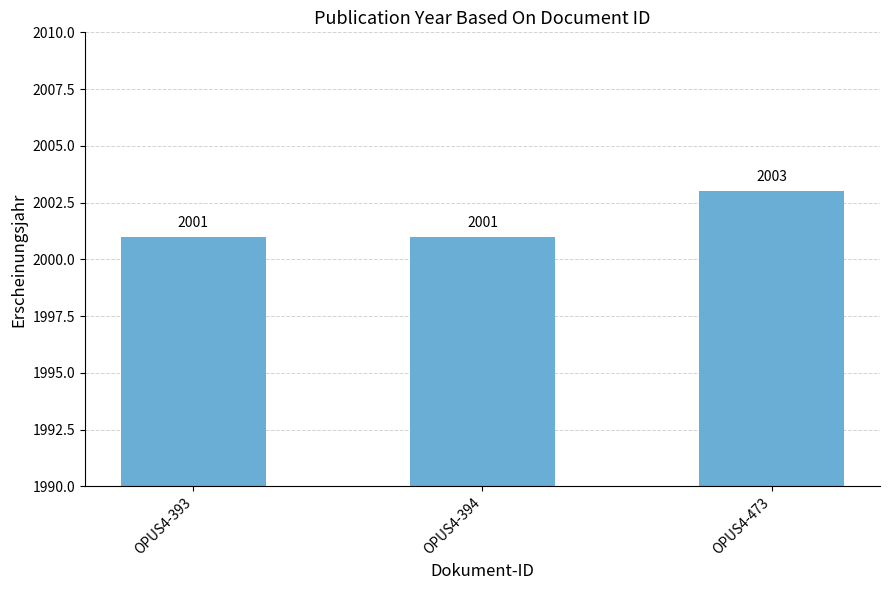

What is the ratio of the value at OPUS4-393 to the value at OPUS4-394?

1.0